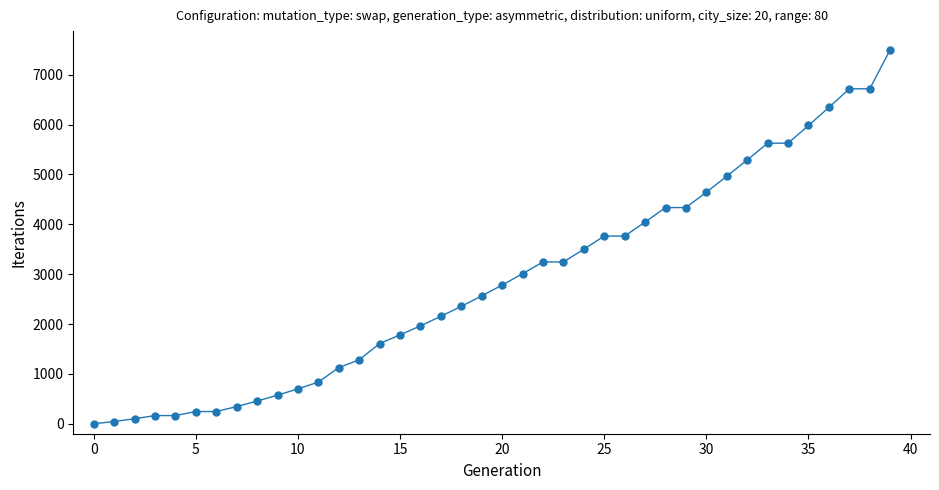

What is the difference between the maximum and minimum values?

7500